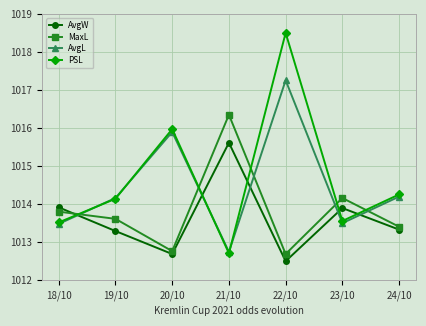

Is the value of MaxL at 24/10 greater than the value of AvgL at 20/10?

No